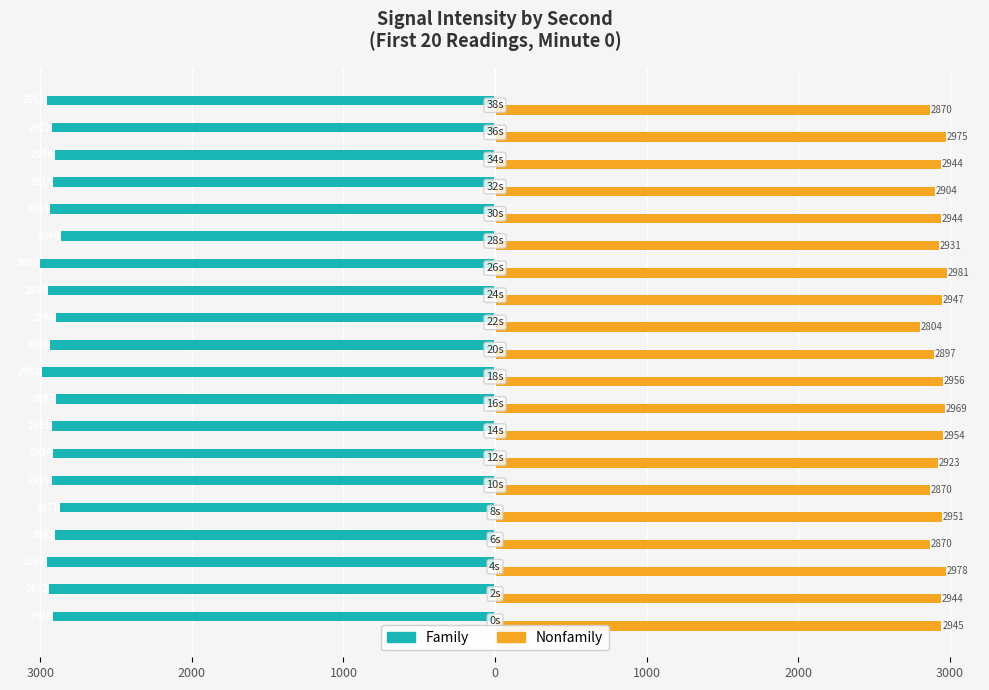

What are all the series names shown in the legend?

Family, Nonfamily